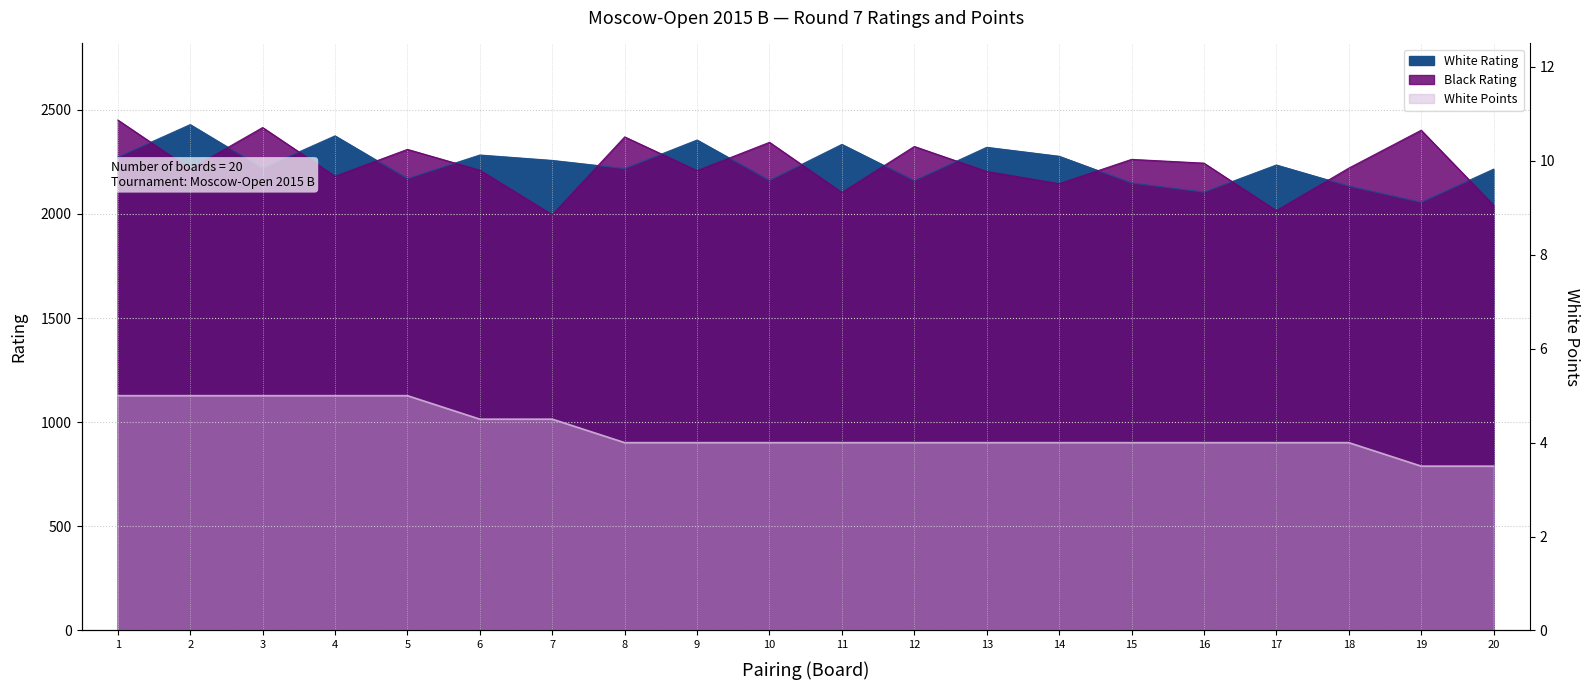

The White Rating series shows 3141.3 at 18. True or false?

False